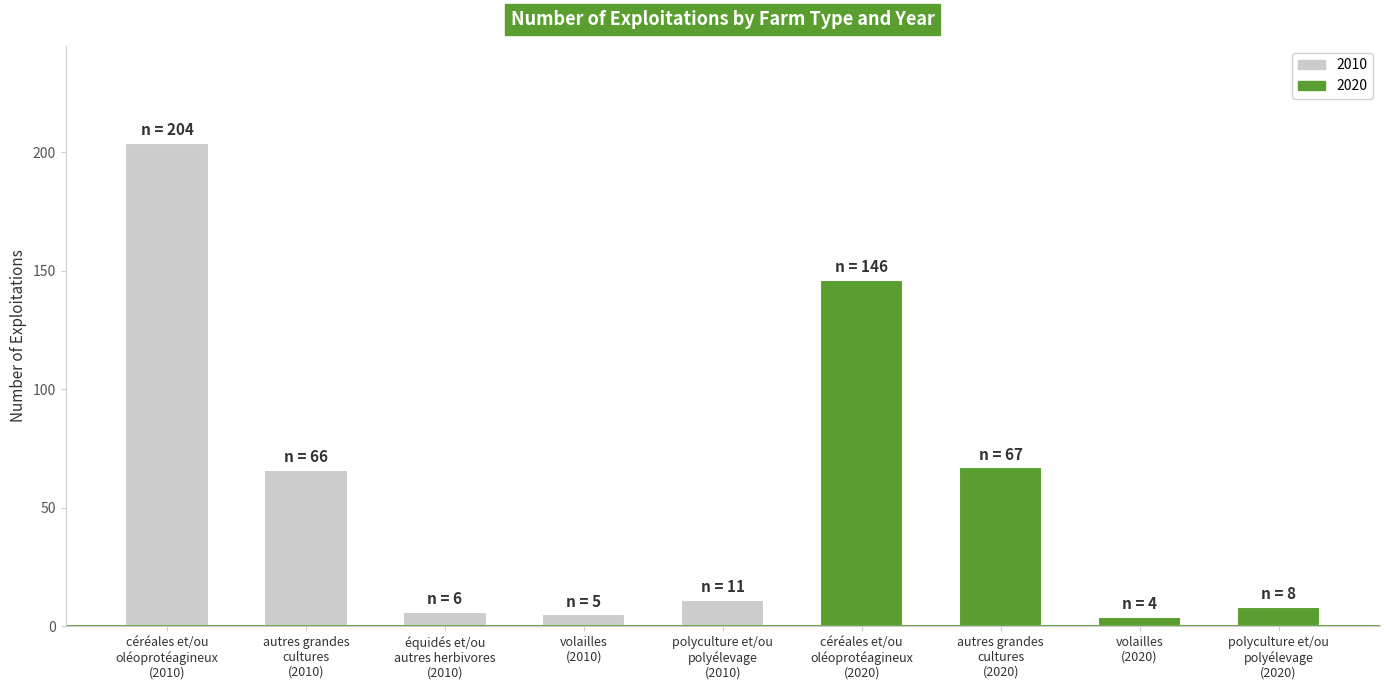

How many values are below 11?

4